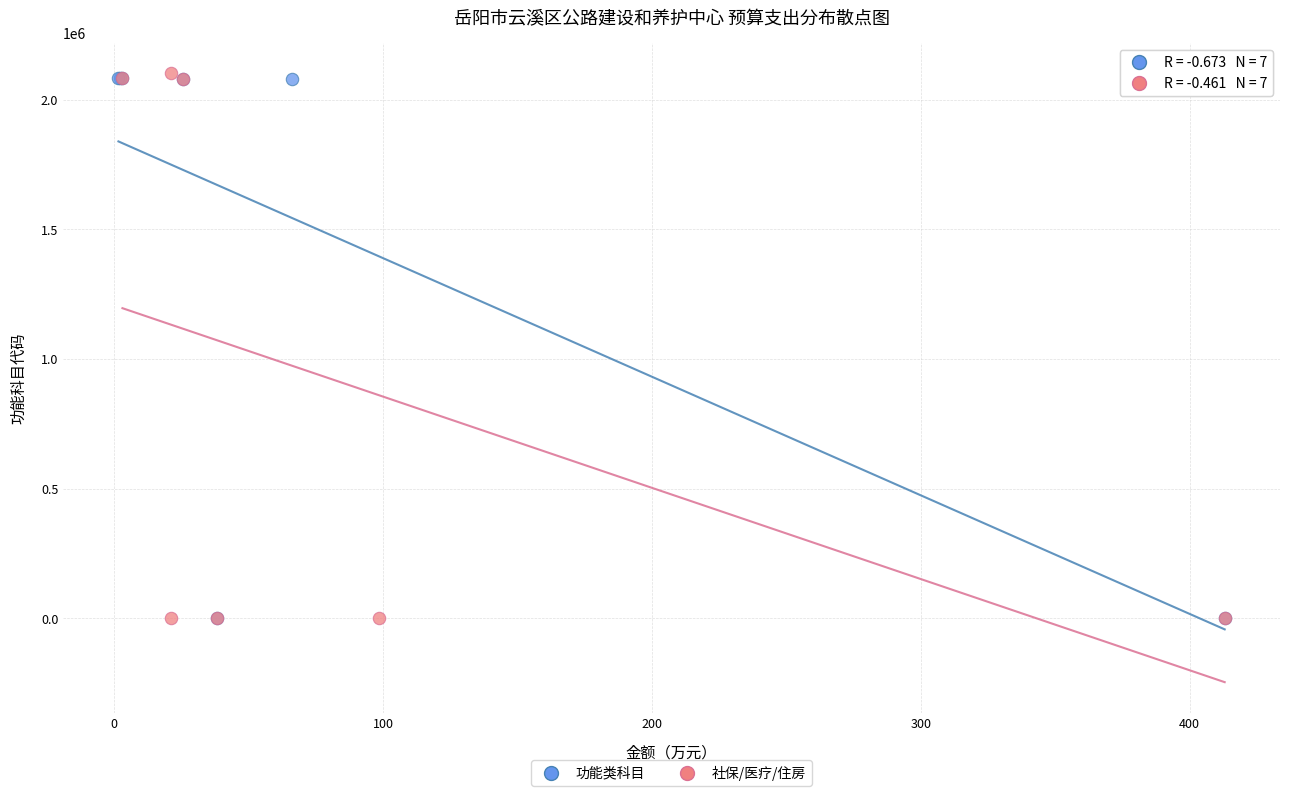

What are all the series names shown in the legend?

功能类科目, 社保/医疗/住房